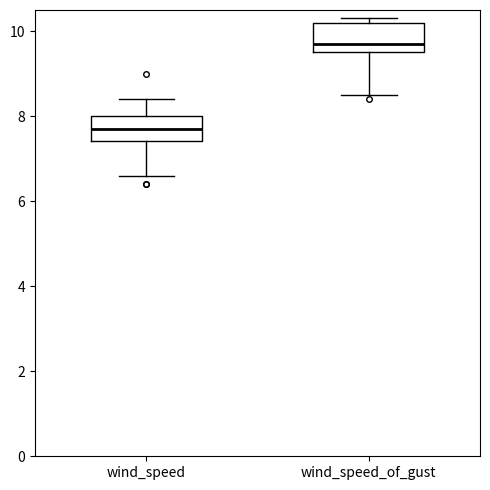

Reading left to right, read every box against the y-axis: the position of its median line, the range the box covers, and the ends of its whiskers. The values are not printed on the chart, so give them approximately, as read against the axis.

wind_speed: median 7.8, box 7.4 to 8.0, whiskers 6.6 to 8.4
wind_speed_of_gust: median 9.8, box 9.6 to 10.2, whiskers 8.6 to 10.4